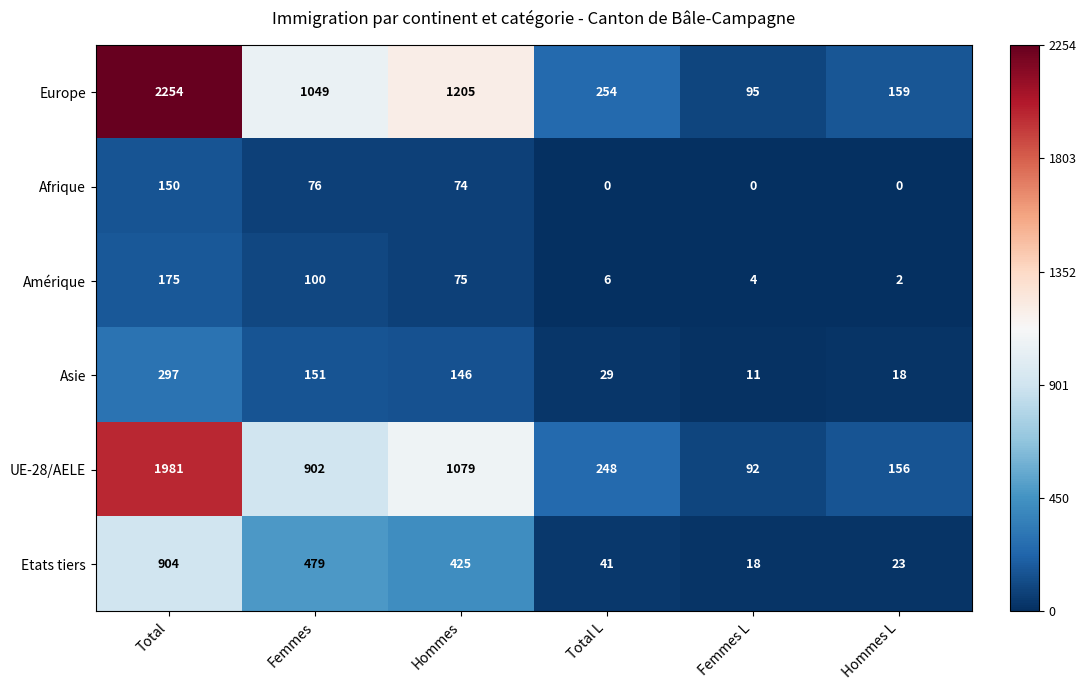

Is it true that Amérique equals 1 at Hommes L?

False